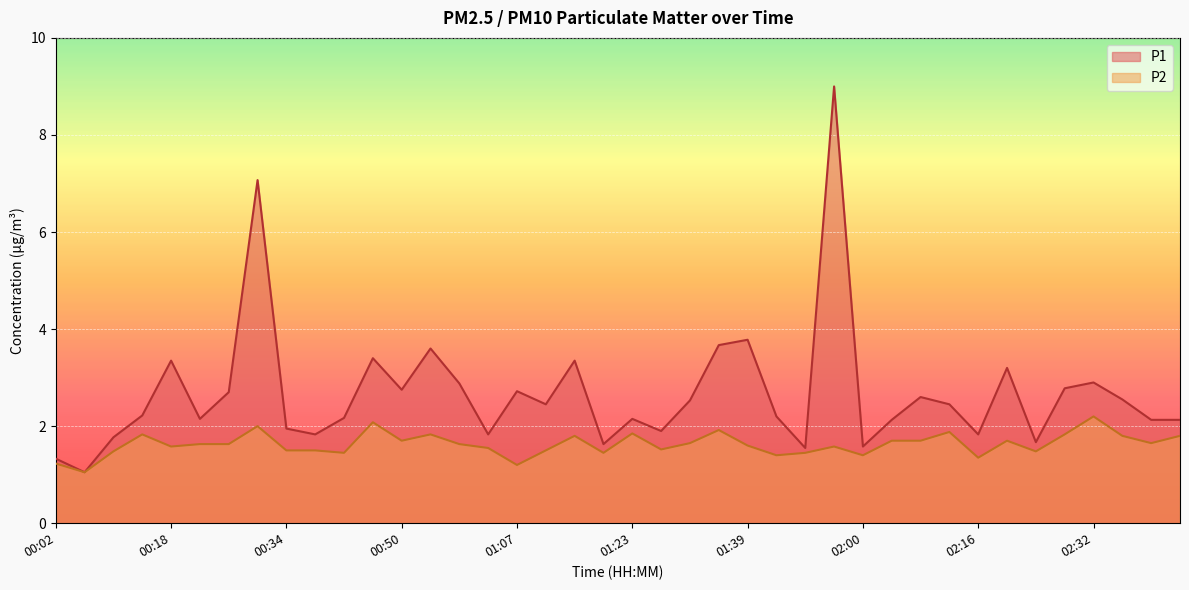

What is the total value across all series at 01:07?

3.9